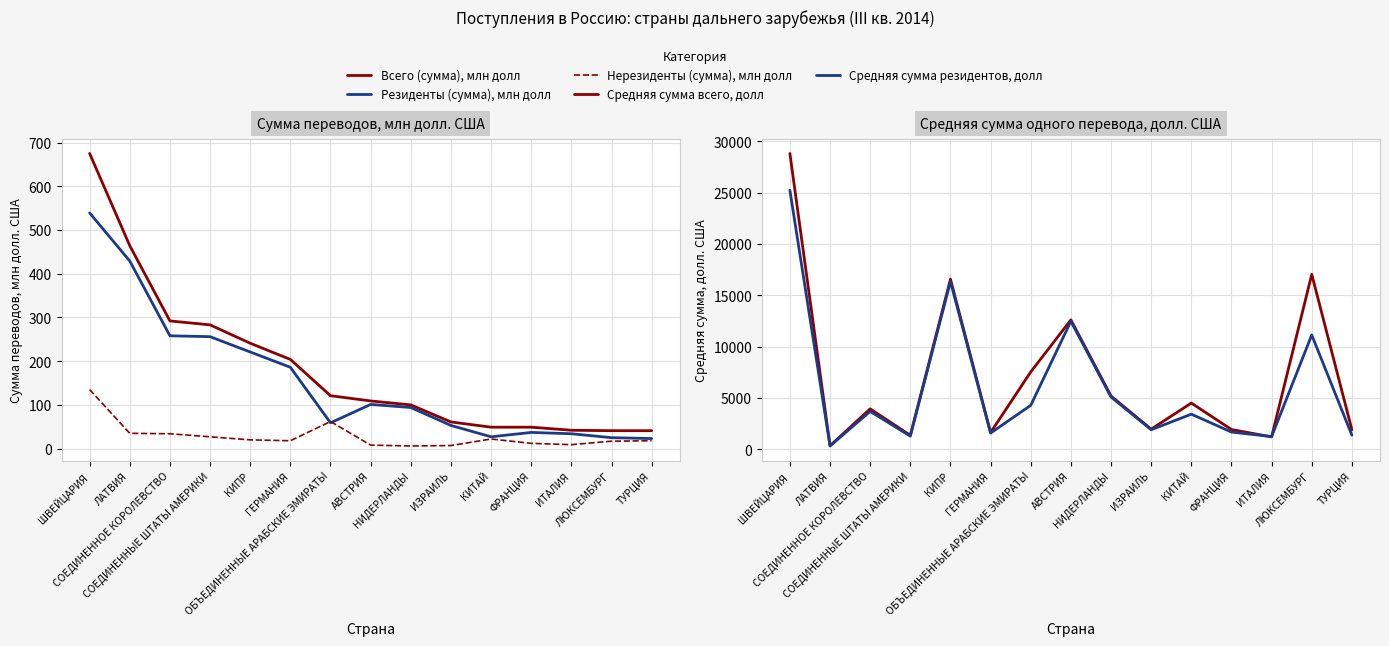

What is the total value across all series at ИЗРАИЛЬ?

3966